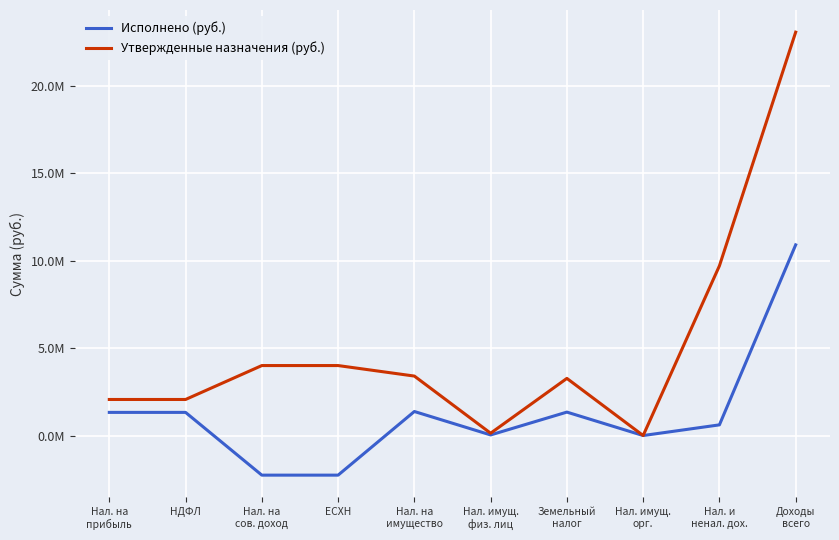

At which label does Исполнено (руб.) first exceed 1322944?

Нал. на
прибыль